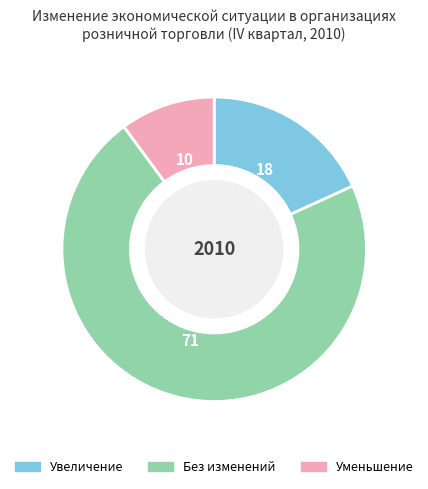

Which category accounts for the majority?

Без изменений